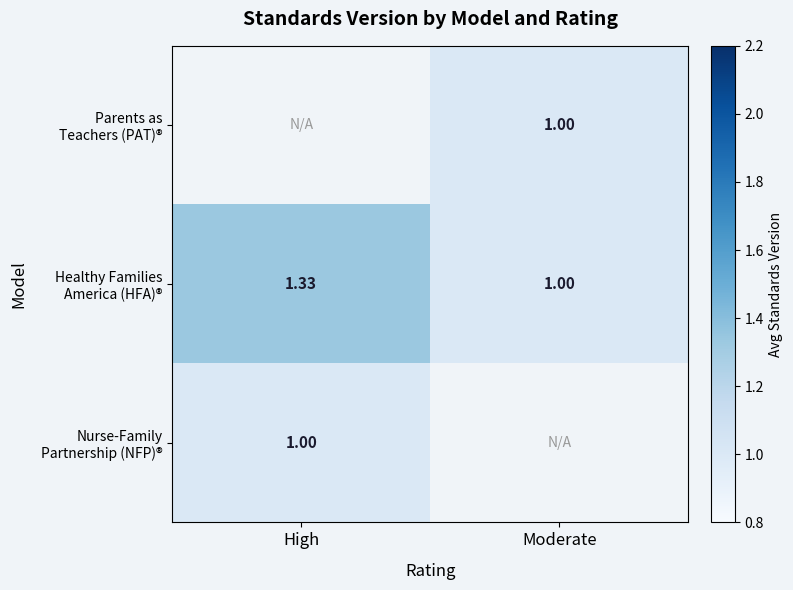

True or false: Nurse-Family Partnership (NFP)® has a value of 1.0 at High.

True